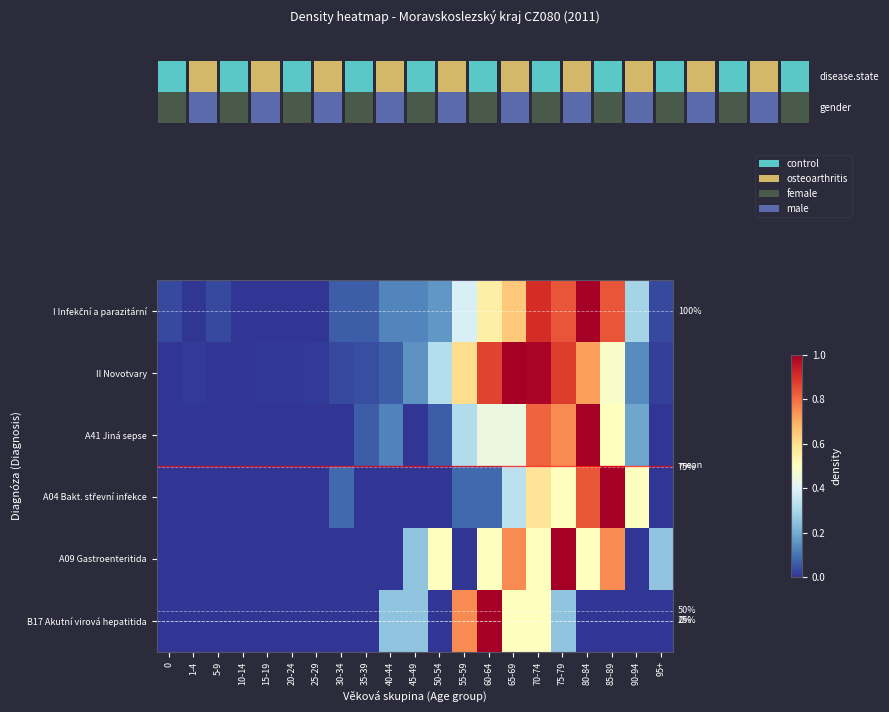

The A04 Bakt. střevní infekce series shows 0.5 at 90-94. True or false?

True